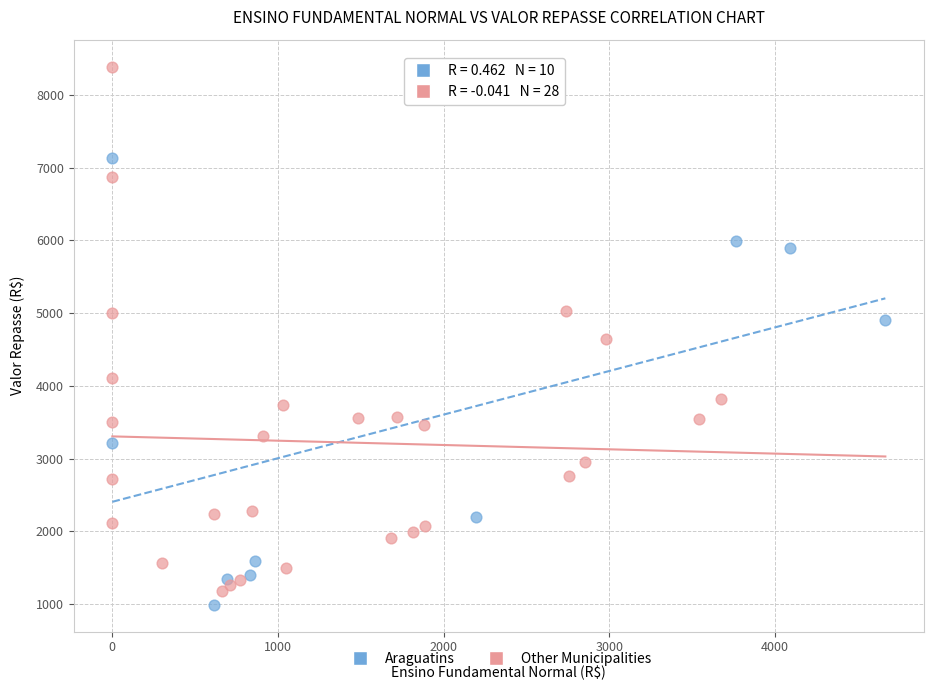

Which series has the widest spread of Y values?

Other Municipalities